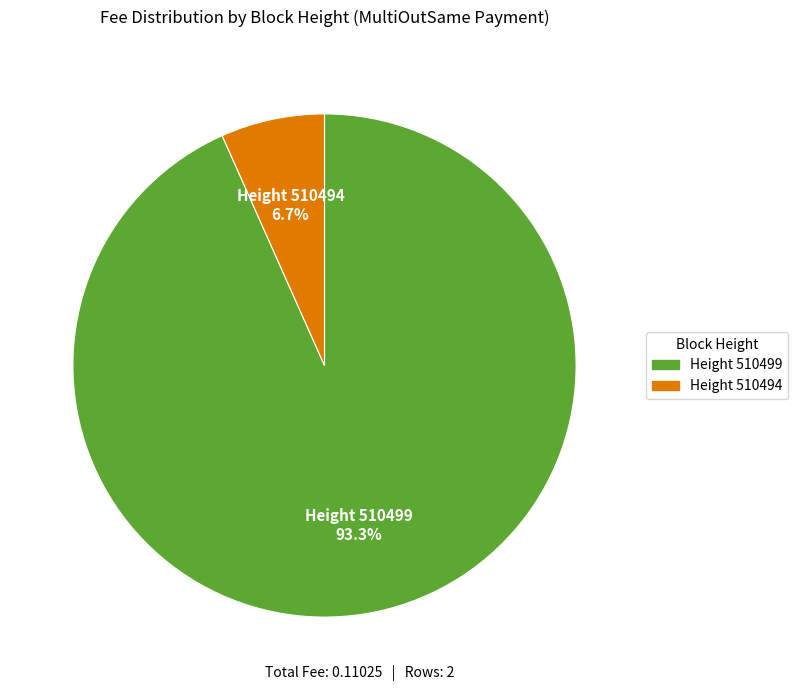

Is there a majority slice in this chart?

Yes